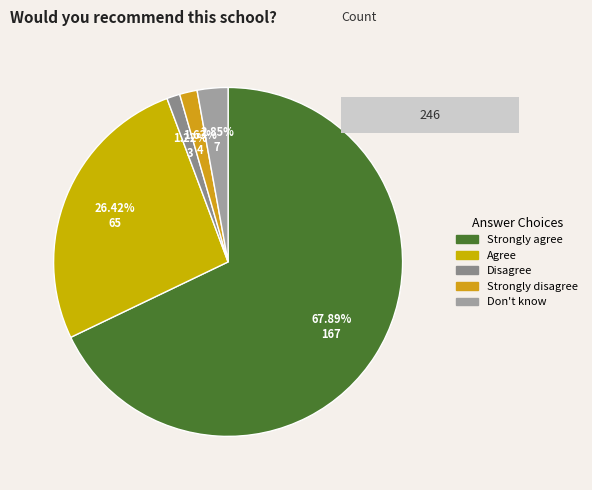

Which slice is the smallest?

Disagree